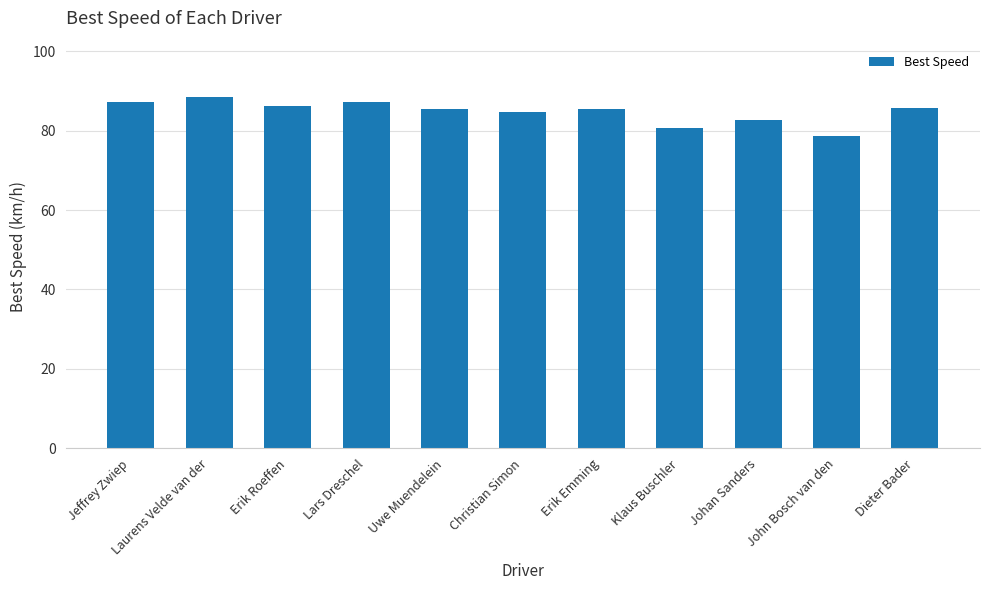

What is the difference between the second highest and minimum values?

8.7